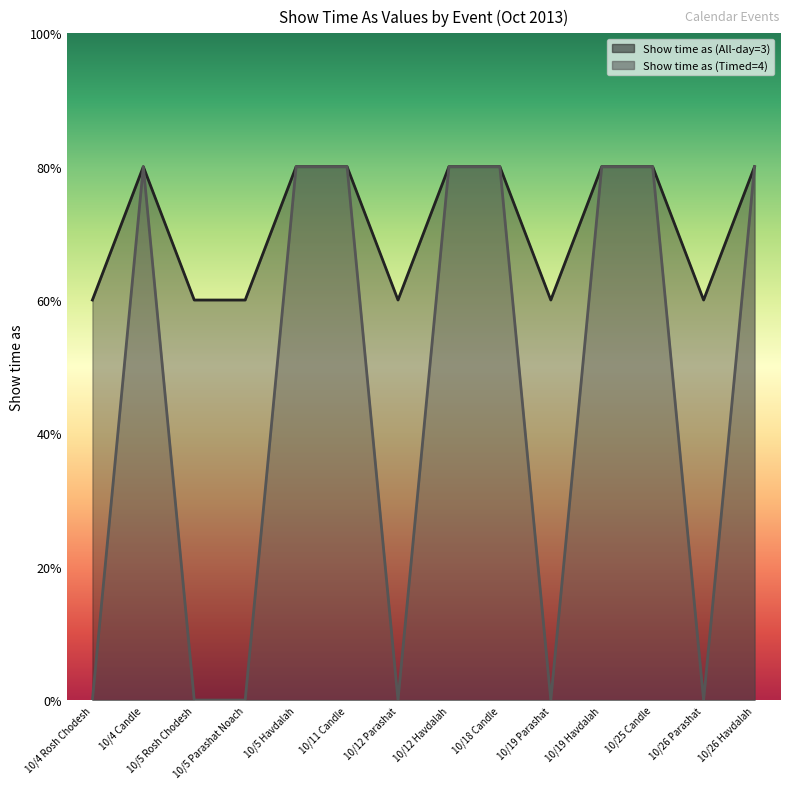

What is the sum of the Show time as (Timed=4) values at 10/5 Havdalah and 10/11 Candle?

8